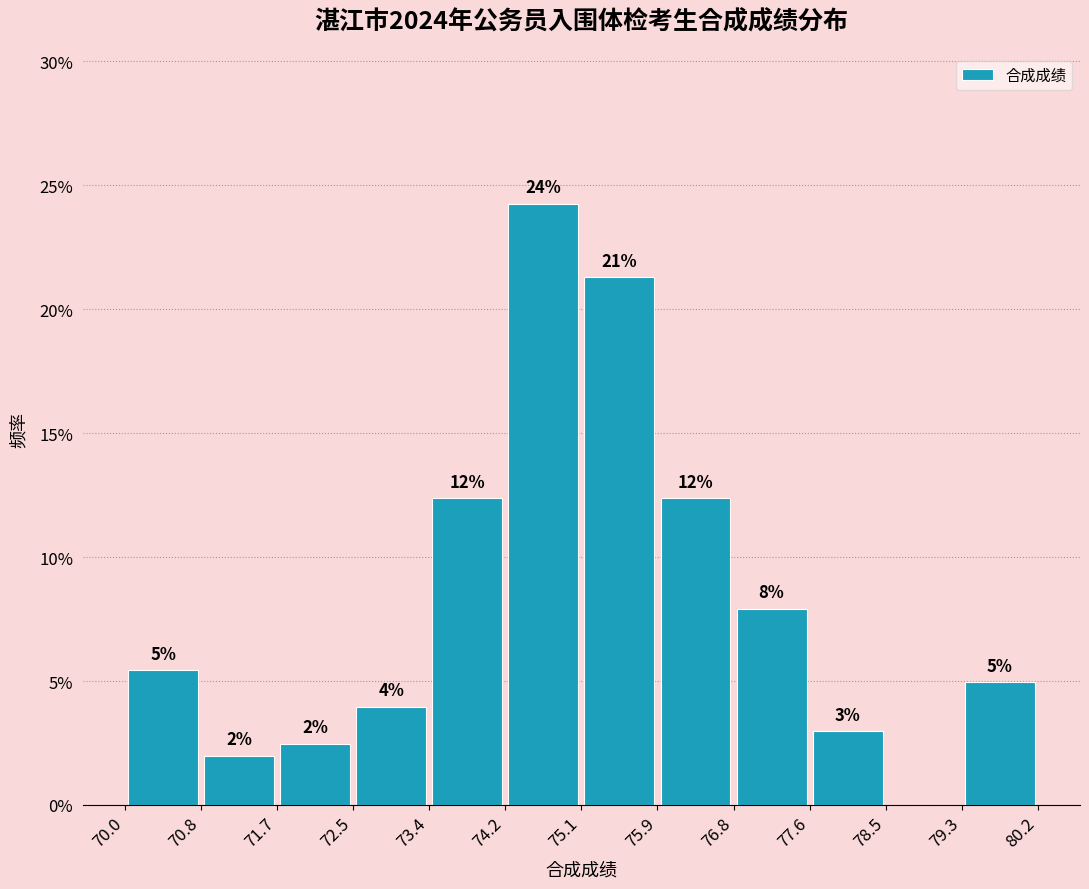

Over which range of the x-axis is the bar tallest?

74.2 to 75.1